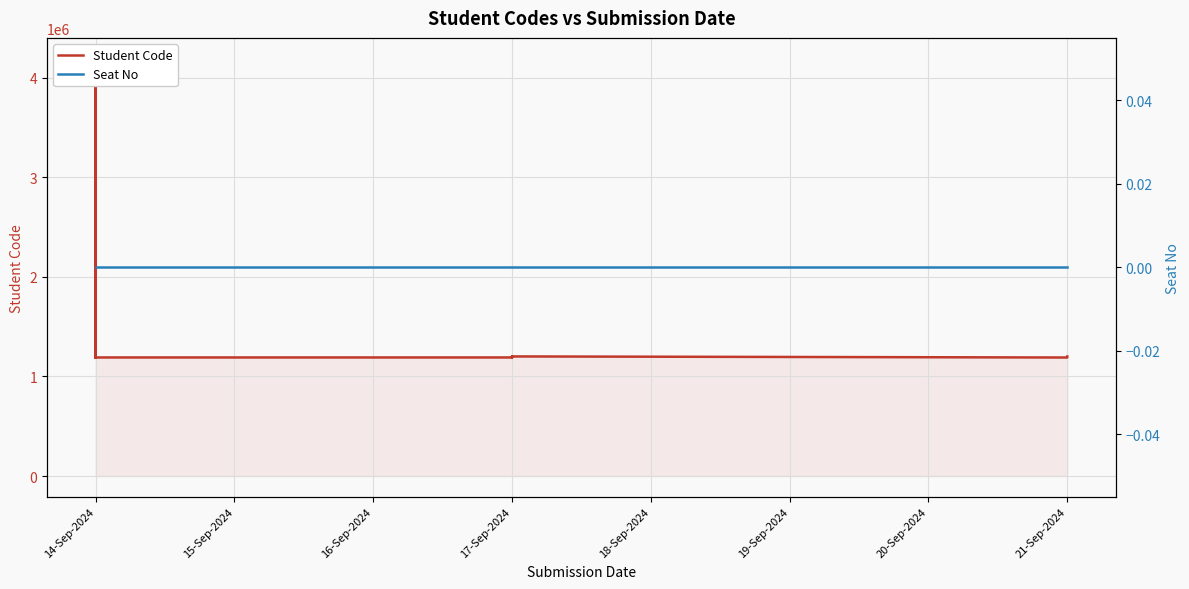

Which series has the widest spread of values?

Student Code